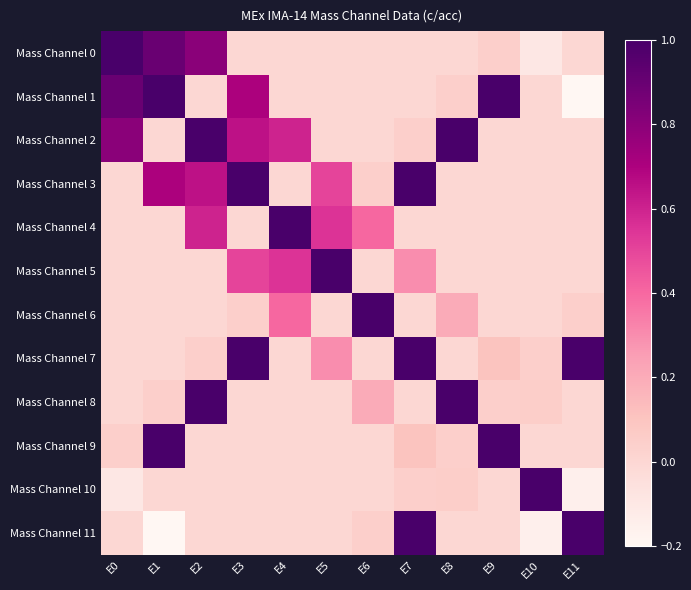

Reading left to right, list all the values displayed in this chart.

Mass Channel 0: E0=1.0	E1=0.9	E2=0.8	E3=0.0	E4=0.0	E5=0.0	E6=0.0	E7=0.0	E8=0.0	E9=0.0	E10=-0.1	E11=0.0
Mass Channel 1: E0=0.9	E1=1.0	E2=0.0	E3=0.7	E4=0.0	E5=0.0	E6=0.0	E7=0.0	E8=0.0	E9=1.0	E10=0.0	E11=-0.2
Mass Channel 2: E0=0.8	E1=0.0	E2=1.0	E3=0.7	E4=0.6	E5=0.0	E6=0.0	E7=0.0	E8=1.0	E9=0.0	E10=0.0	E11=0.0
Mass Channel 3: E0=0.0	E1=0.7	E2=0.7	E3=1.0	E4=0.0	E5=0.5	E6=0.0	E7=1.0	E8=0.0	E9=0.0	E10=0.0	E11=0.0
Mass Channel 4: E0=0.0	E1=0.0	E2=0.6	E3=0.0	E4=1.0	E5=0.6	E6=0.4	E7=0.0	E8=0.0	E9=0.0	E10=0.0	E11=0.0
Mass Channel 5: E0=0.0	E1=0.0	E2=0.0	E3=0.5	E4=0.6	E5=1.0	E6=0.0	E7=0.3	E8=0.0	E9=0.0	E10=0.0	E11=0.0
Mass Channel 6: E0=0.0	E1=0.0	E2=0.0	E3=0.0	E4=0.4	E5=0.0	E6=1.0	E7=0.0	E8=0.2	E9=0.0	E10=0.0	E11=0.0
Mass Channel 7: E0=0.0	E1=0.0	E2=0.0	E3=1.0	E4=0.0	E5=0.3	E6=0.0	E7=1.0	E8=0.0	E9=0.1	E10=0.0	E11=1.0
Mass Channel 8: E0=0.0	E1=0.0	E2=1.0	E3=0.0	E4=0.0	E5=0.0	E6=0.2	E7=0.0	E8=1.0	E9=0.0	E10=0.1	E11=0.0
Mass Channel 9: E0=0.0	E1=1.0	E2=0.0	E3=0.0	E4=0.0	E5=0.0	E6=0.0	E7=0.1	E8=0.0	E9=1.0	E10=0.0	E11=0.0
Mass Channel 10: E0=-0.1	E1=0.0	E2=0.0	E3=0.0	E4=0.0	E5=0.0	E6=0.0	E7=0.0	E8=0.1	E9=0.0	E10=1.0	E11=-0.1
Mass Channel 11: E0=0.0	E1=-0.2	E2=0.0	E3=0.0	E4=0.0	E5=0.0	E6=0.0	E7=1.0	E8=0.0	E9=0.0	E10=-0.1	E11=1.0